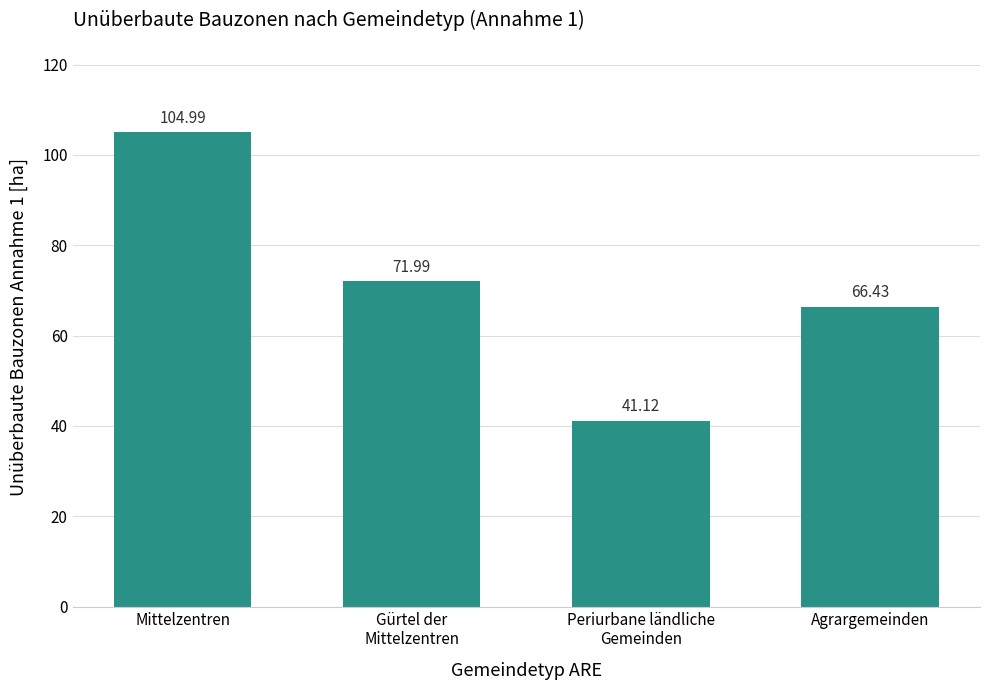

Reading left to right, extract all data points from this chart.

Mittelzentren=105.0	Gürtel der
Mittelzentren=72.0	Periurbane ländliche
Gemeinden=41.1	Agrargemeinden=66.4